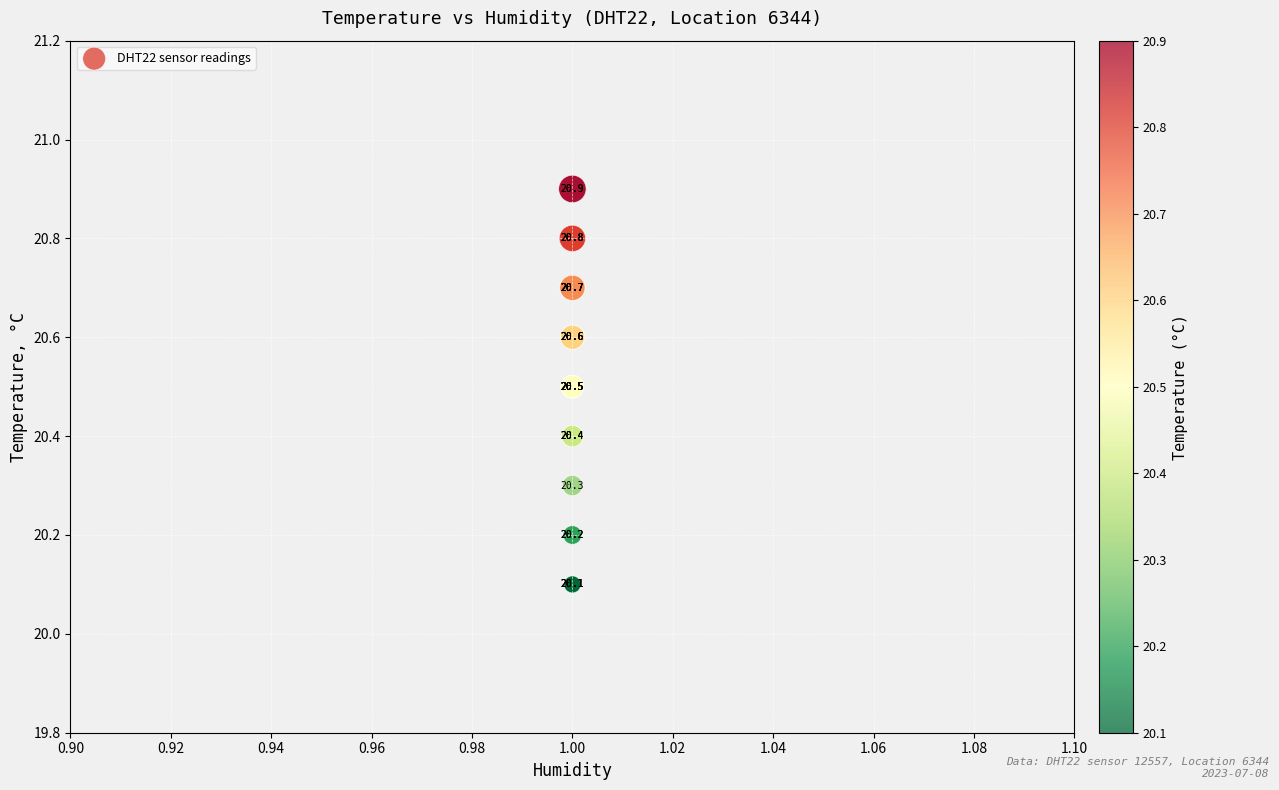

What Y value in the scatter plot is closest to 20?

20.1